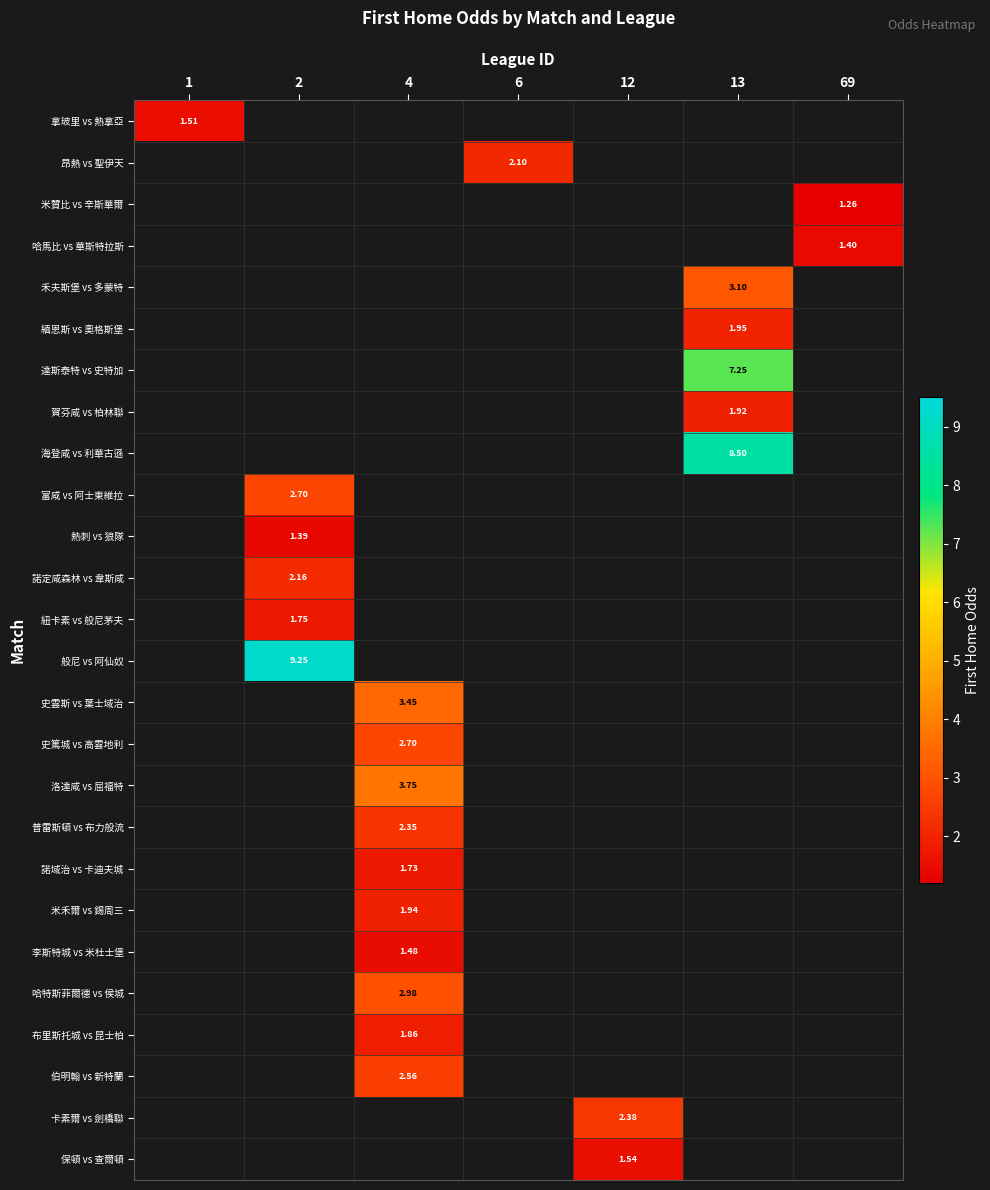

How many values in 普雷斯頓 vs 布力般流 are above zero?

1